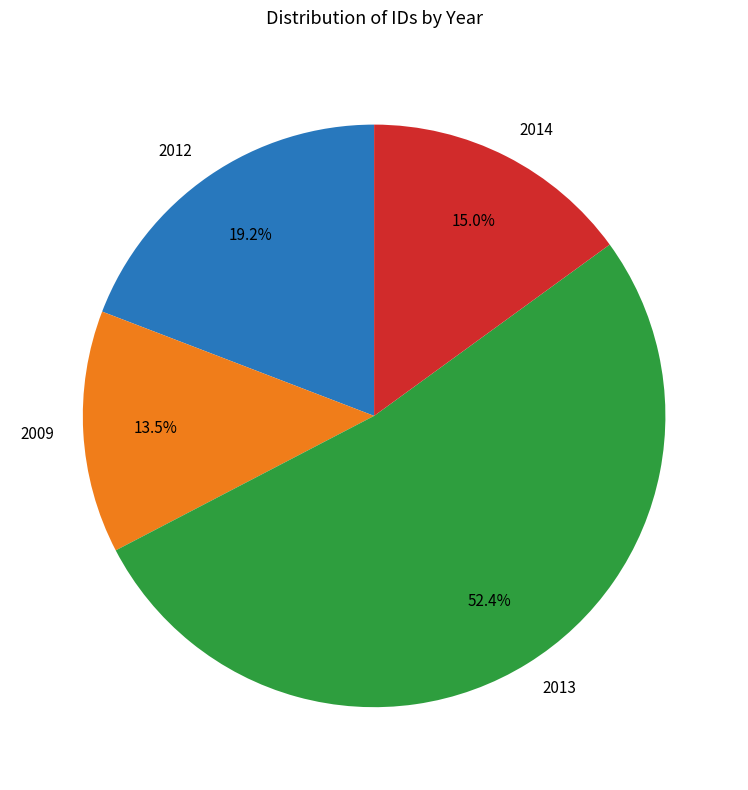

Approximately how many times larger is the value at 2012 compared to 2013?

0.4